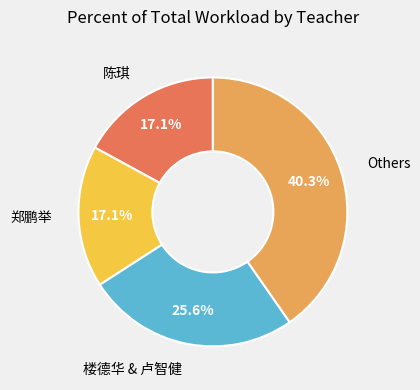

To the nearest percent, what is the average slice percentage?

25%